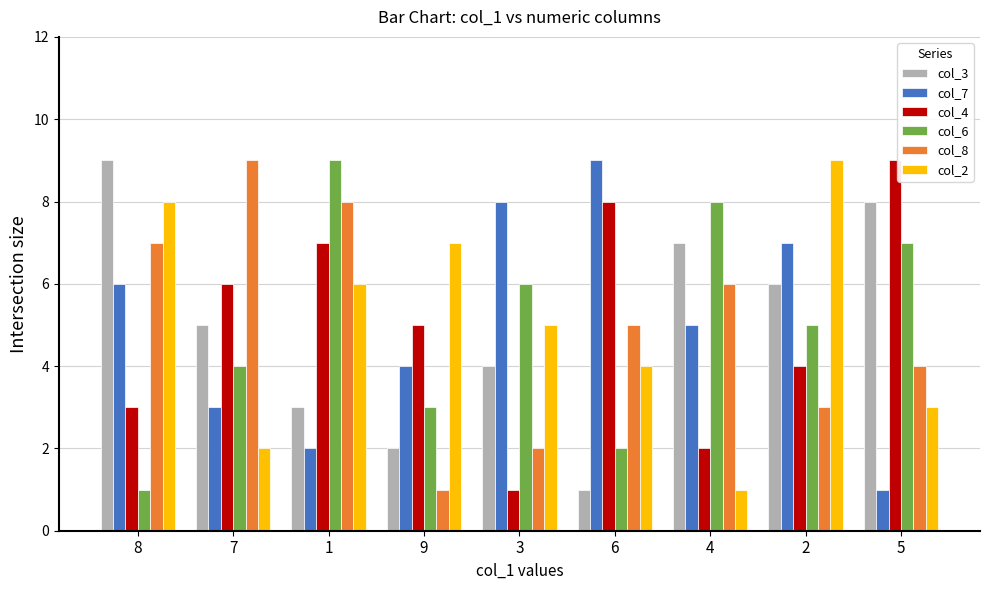

What is the label of the 7th bar from the right?

1